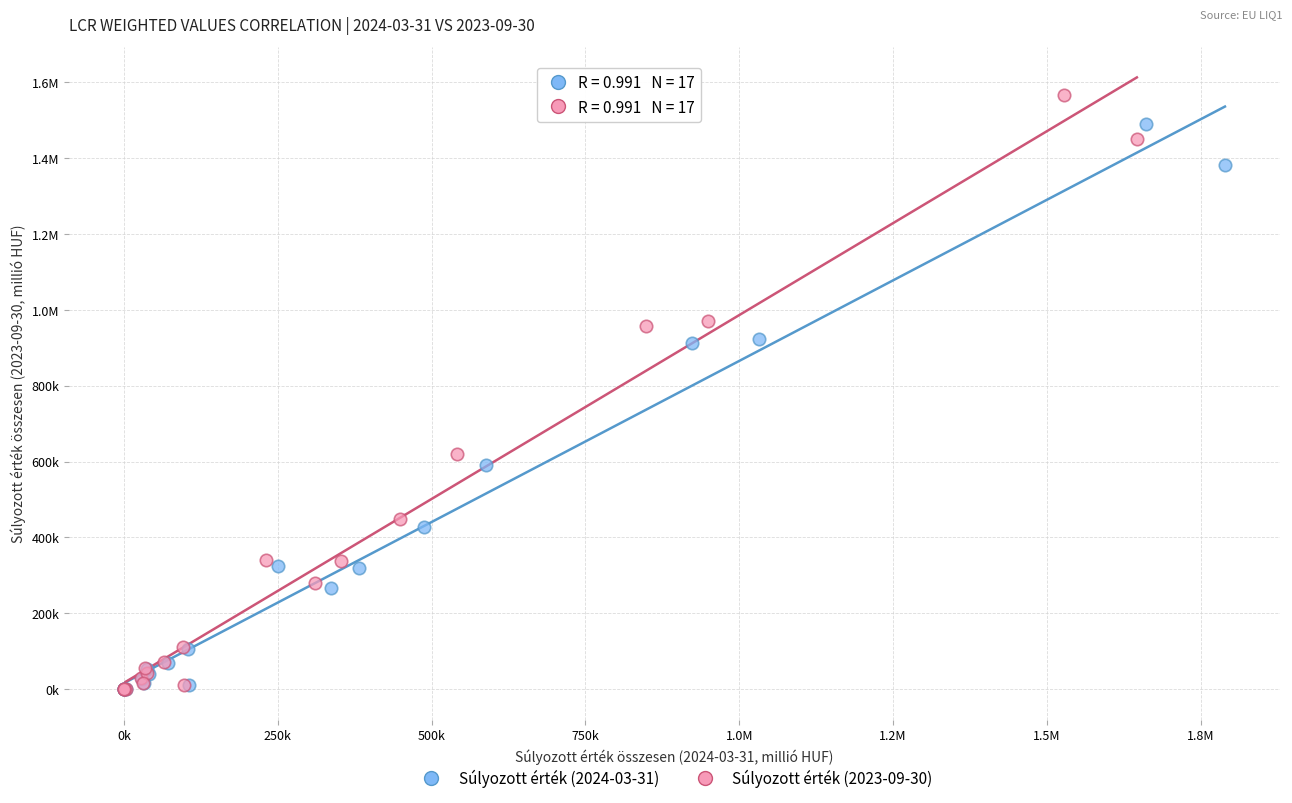

What are all the series names shown in the legend?

Súlyozott érték (2024-03-31), Súlyozott érték (2023-09-30)